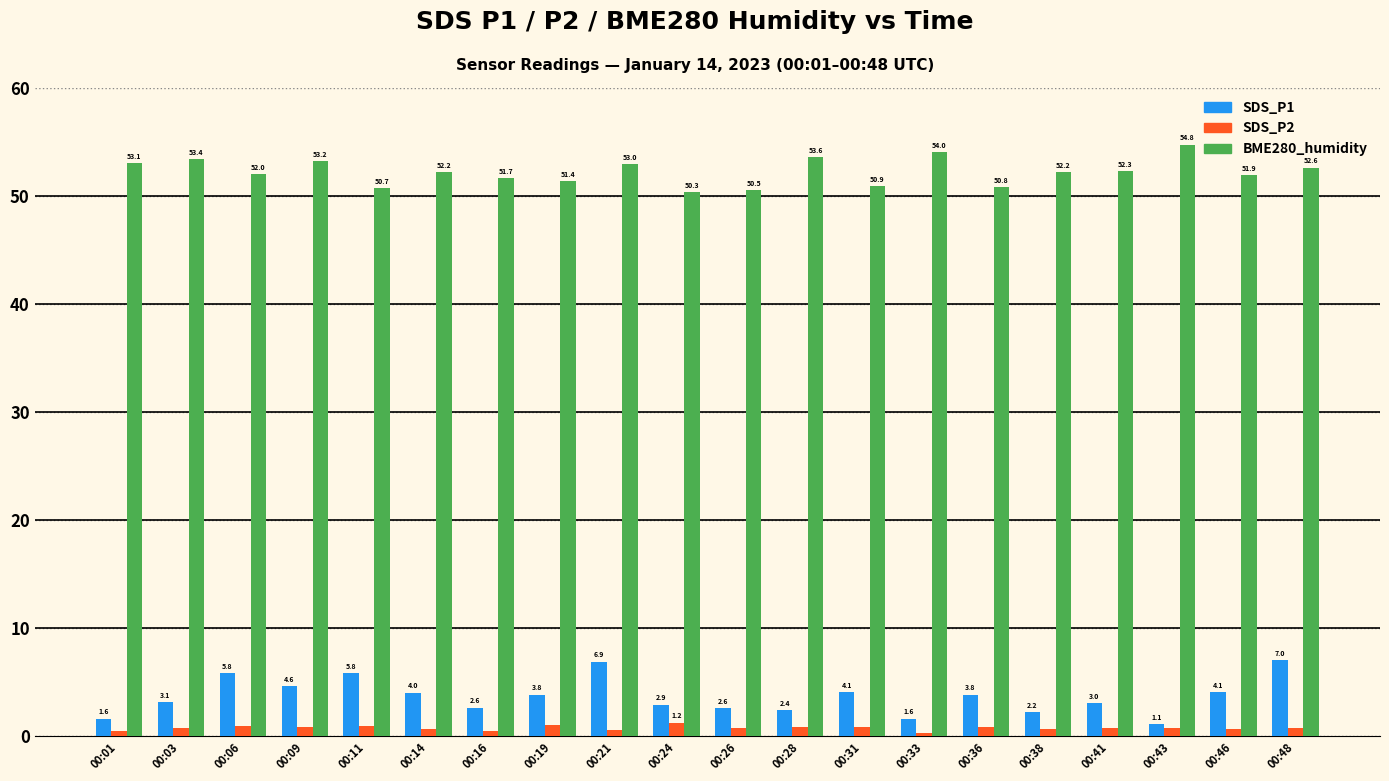

The SDS_P2 series shows 0.6 at 00:38. True or false?

True